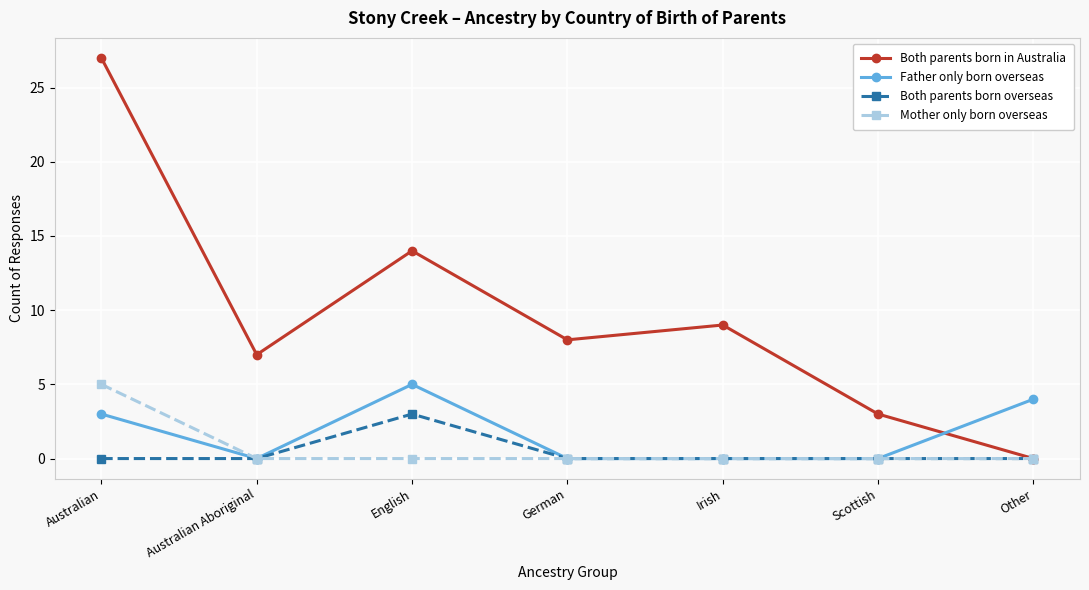

Where is the first local maximum for Both parents born in Australia?

English